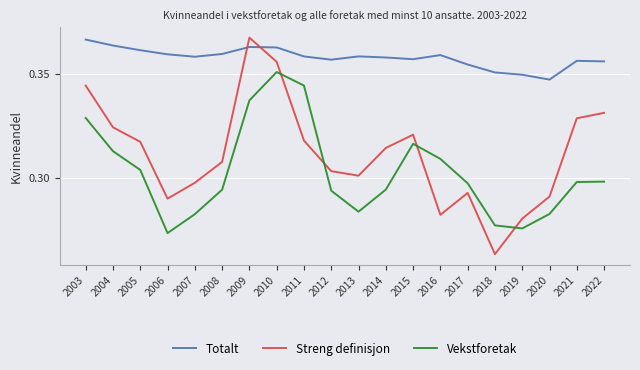

True or false: Vekstforetak and Totalt cross at least once.

False